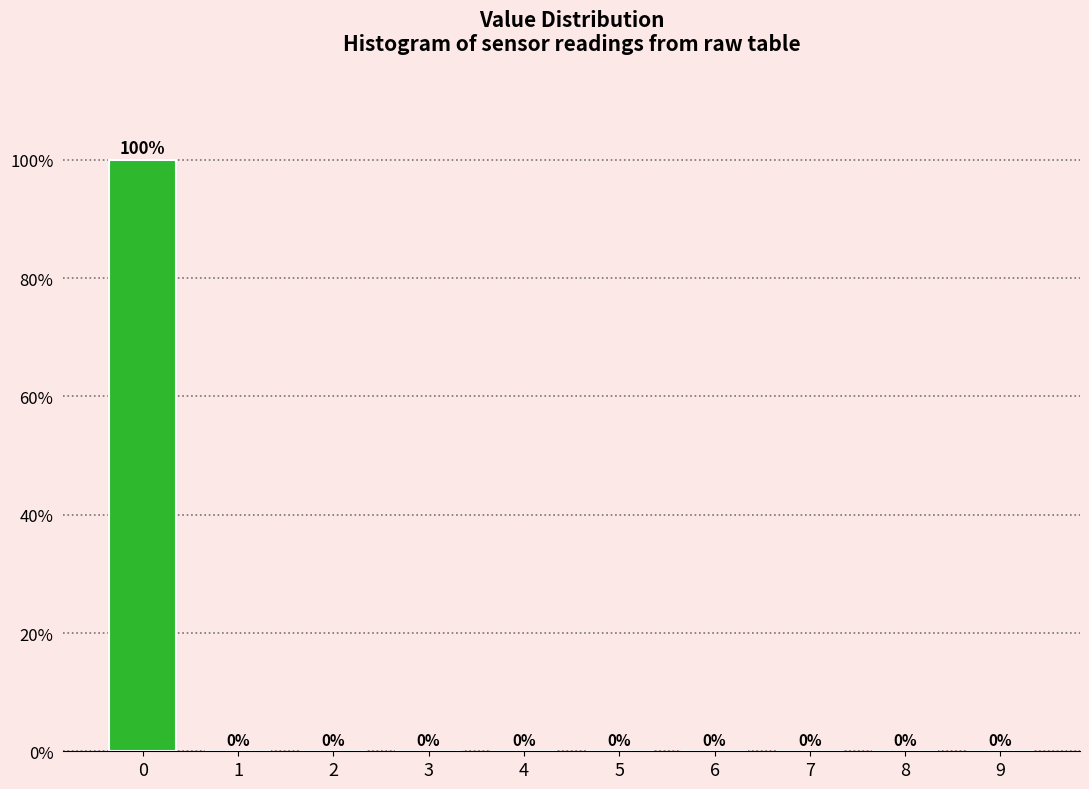

Reading right to left, what are all the values shown in this chart?

9=0	8=0	7=0	6=0	5=0	4=0	3=0	2=0	1=0	0=100